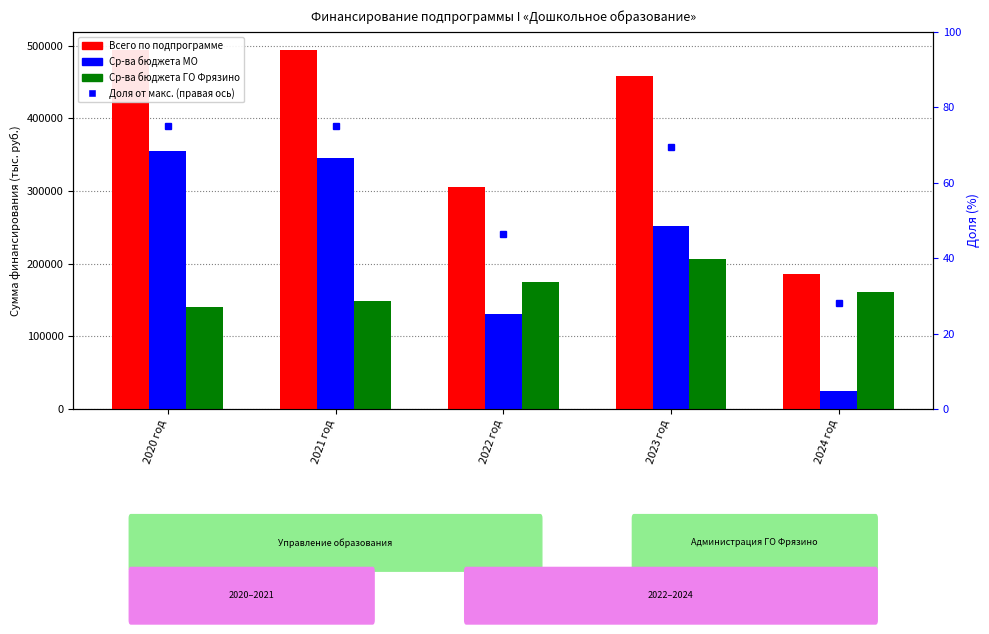

What is the difference between the highest and lowest values at 2022 год?

175015.0